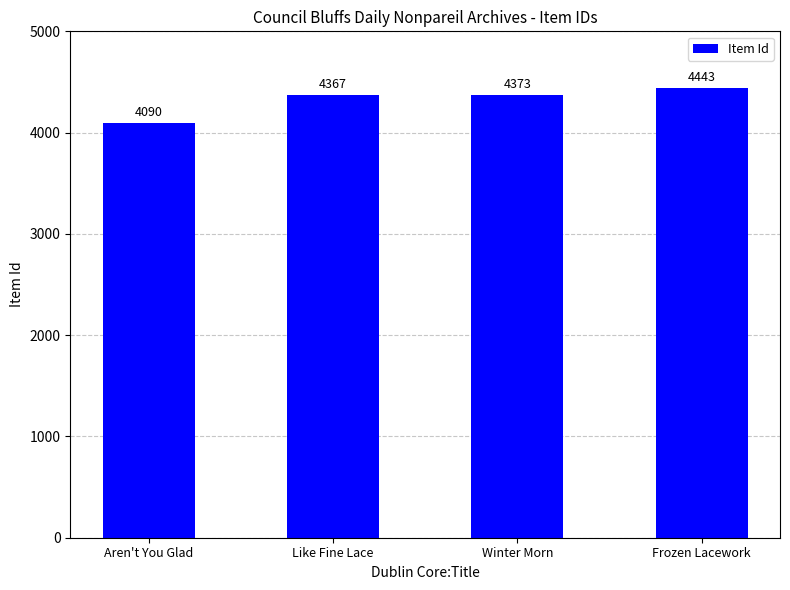

Are the bars grouped side by side (vs. stacked)?

No